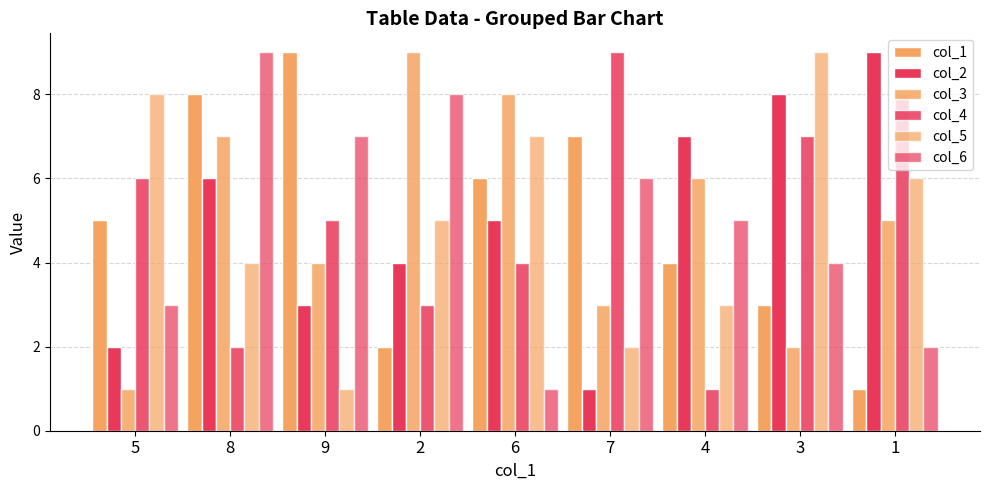

Count the number of categories in the chart.

9